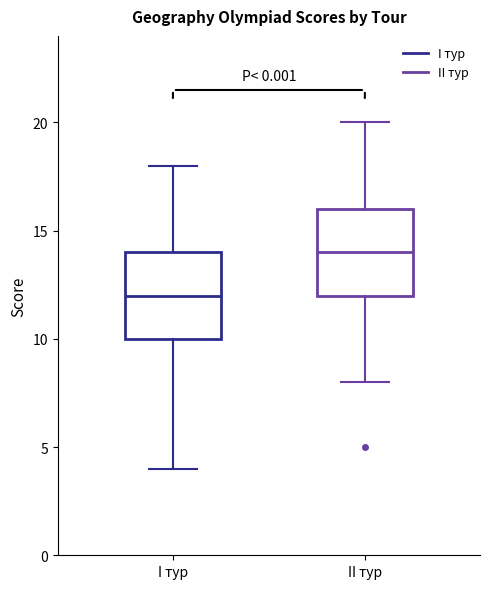

Reading left to right, read every box against the y-axis: the position of its median line, the range the box covers, and the ends of its whiskers. The values are not printed on the chart, so give them approximately, as read against the axis.

I тур: median 12, box 10 to 14, whiskers 4 to 18
II тур: median 14, box 12 to 16, whiskers 8 to 20